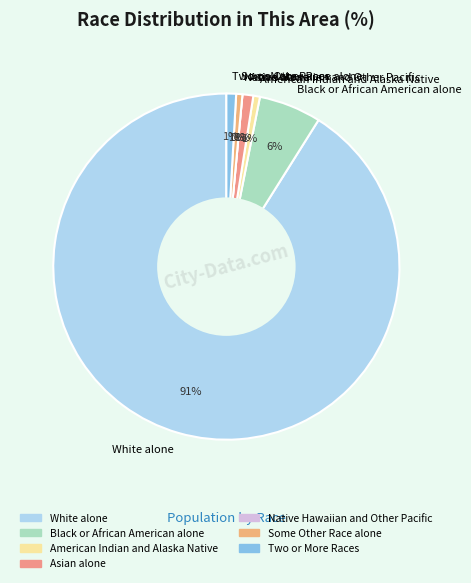

Rank the categories by value from lowest to highest.

Native Hawaiian and Other Pacific, Some Other Race alone, American Indian and Alaska Native, Two or More Races, Asian alone, Black or African American alone, White alone